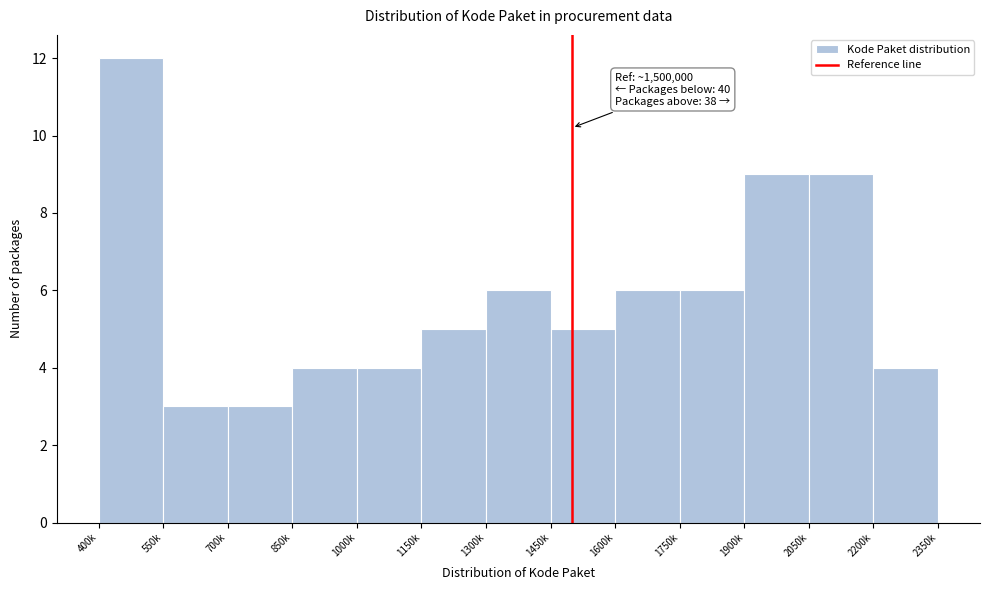

Reading left to right, extract all data points from this chart.

12	3	3	4	4	5	6	5	6	6	9	9	4